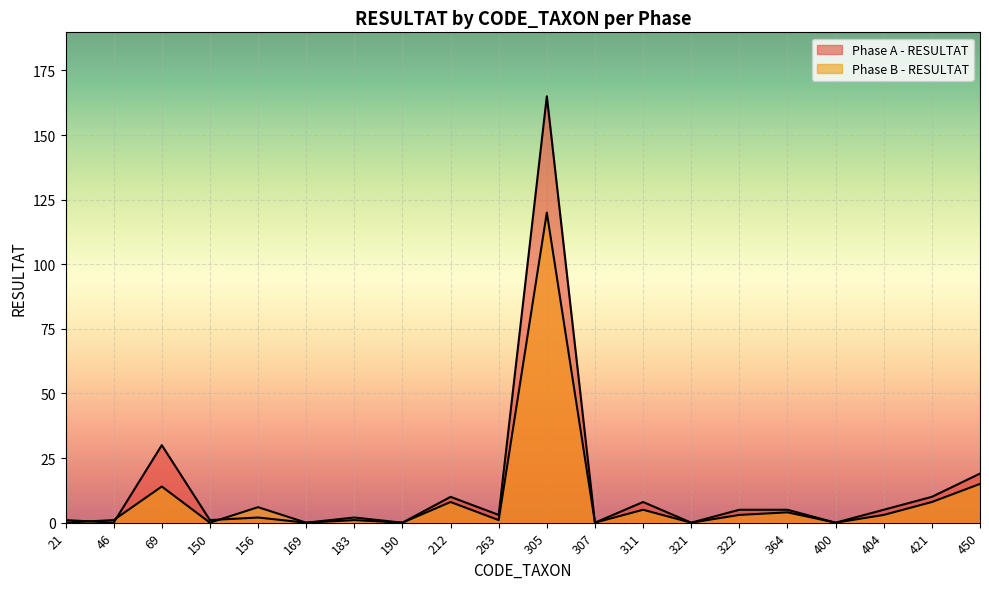

What is the sum of the Phase A - RESULTAT values at 421 and 46?

10